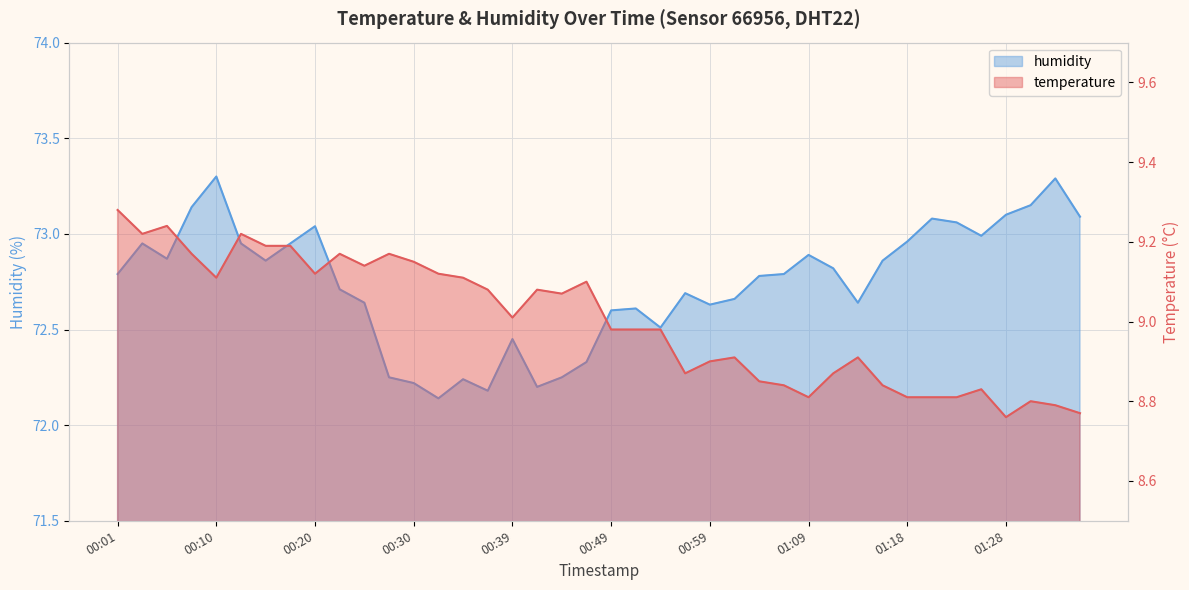

What is the difference between the second highest and second lowest values in the humidity series?

1.1